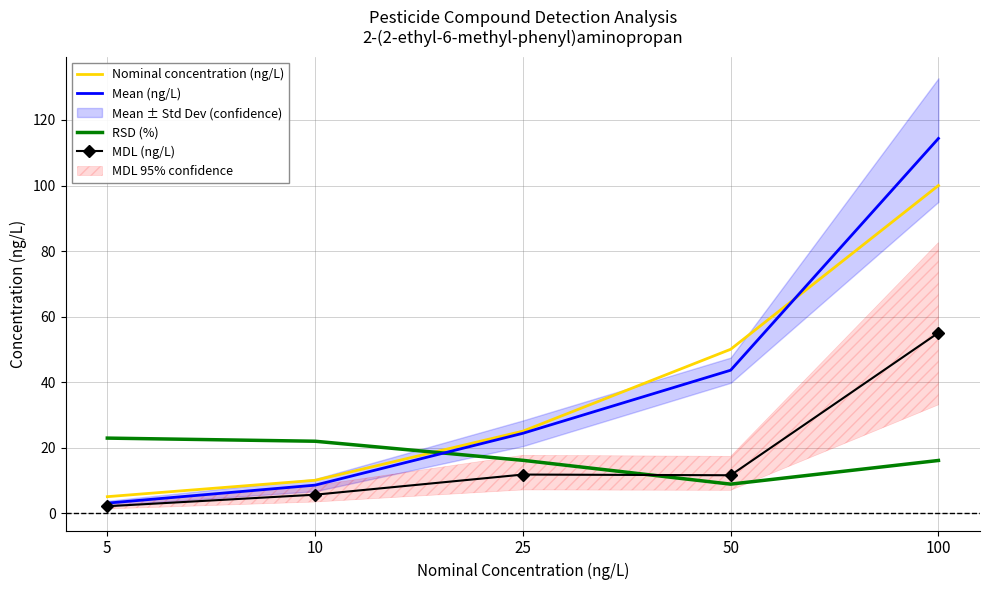

Where do Mean (ng/L) and RSD (%) first cross each other?

10 and 25